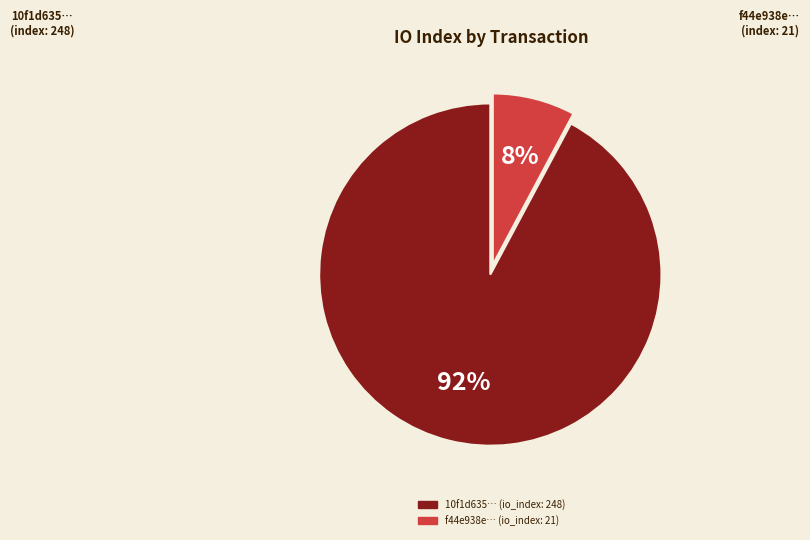

Is it true that 248 is 78% of the pie?

False